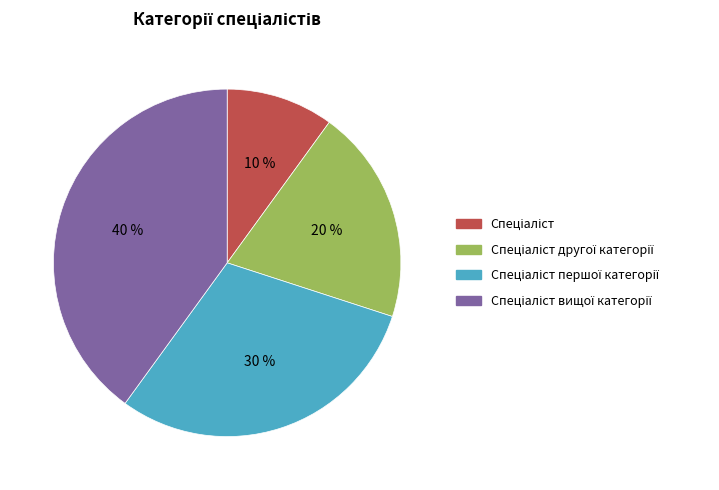

Is there a majority slice in this chart?

No